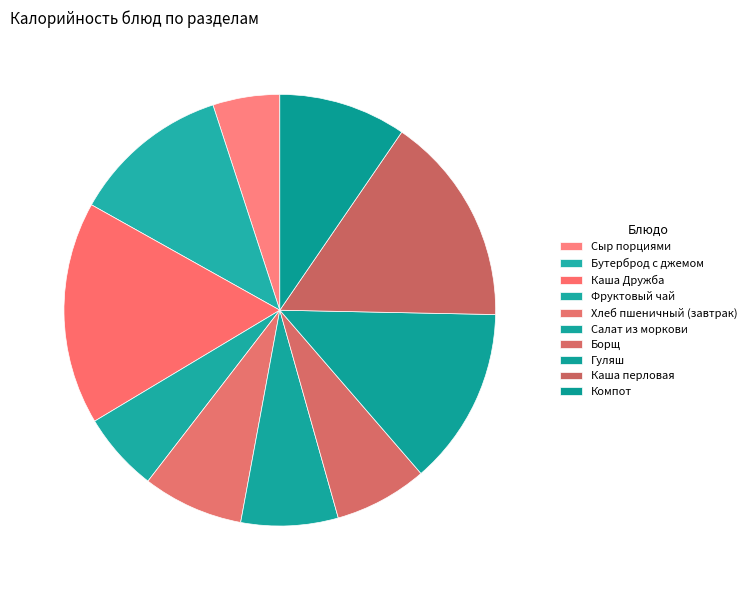

Rank the categories by value from lowest to highest.

Сыр порциями, Фруктовый чай, Борщ, Салат из моркови, Хлеб пшеничный (завтрак), Компот, Бутерброд с джемом, Гуляш, Каша перловая, Каша Дружба